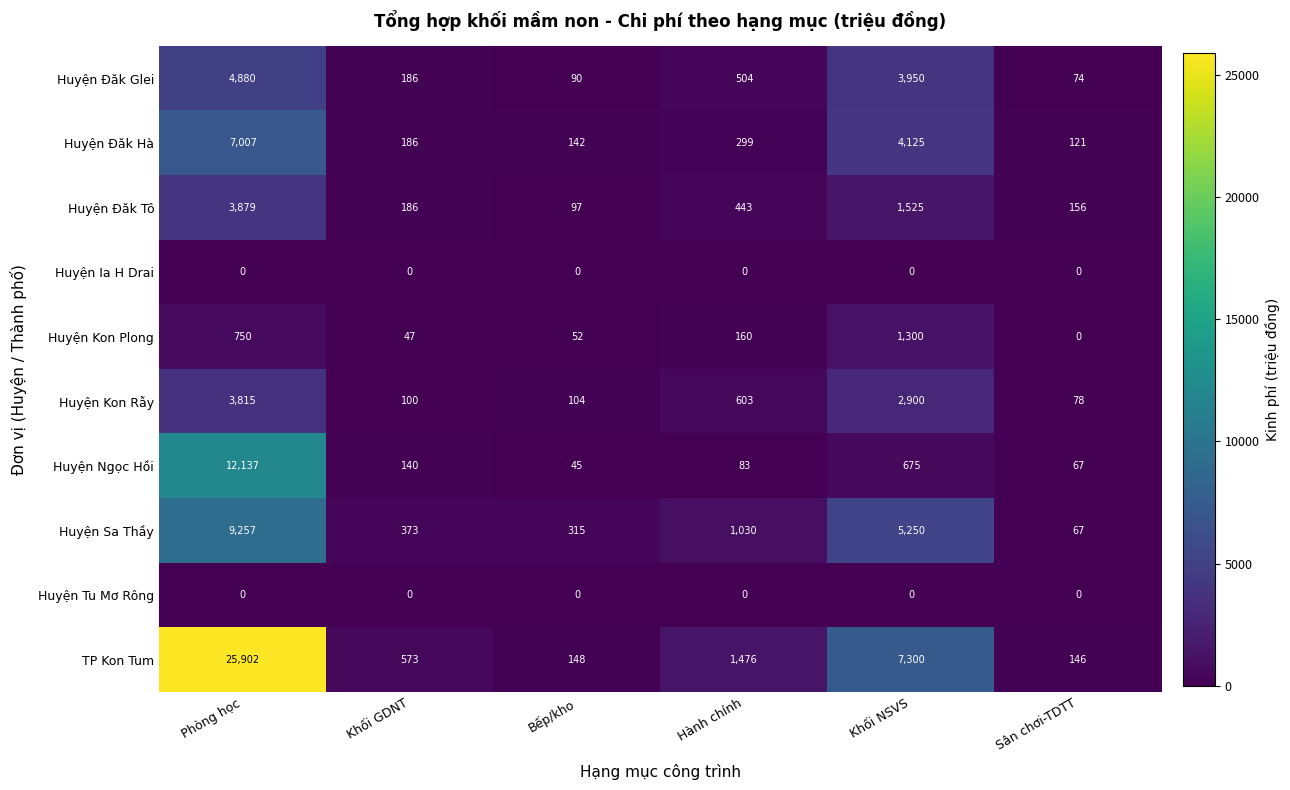

Where does the Huyện Sa Thầy series first go above 1030?

Phòng học